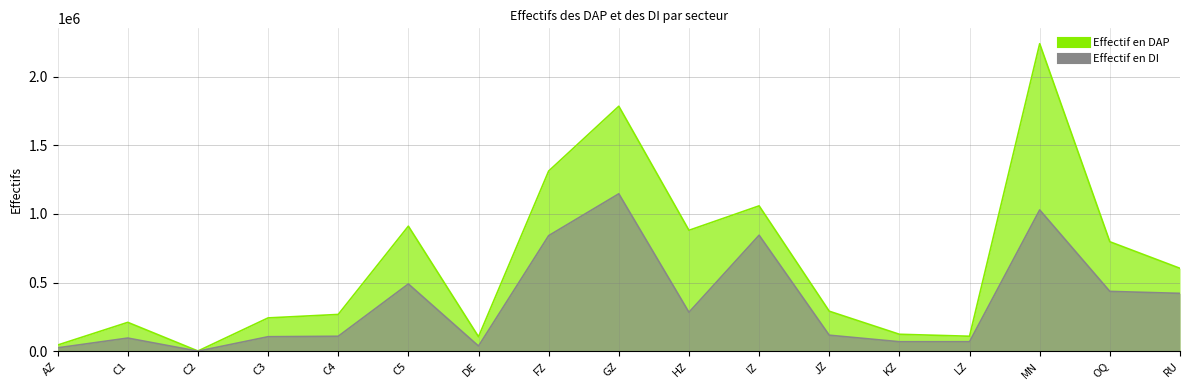

What is the label of the 10th point from the left?

HZ